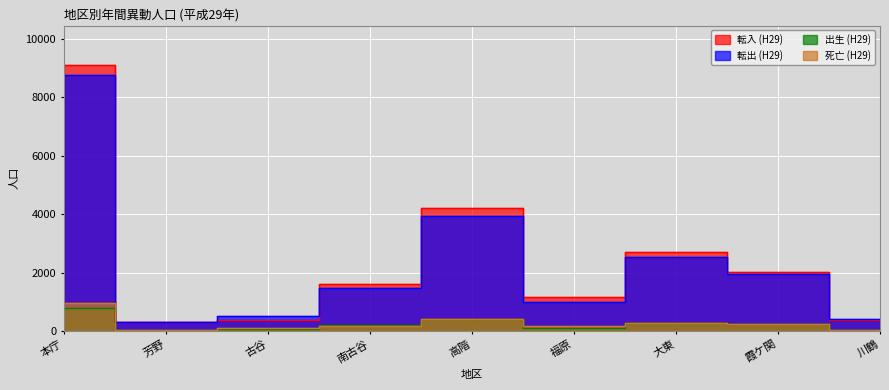

Where do 出生 (H29) and 死亡 (H29) first cross each other?

古谷 and 南古谷